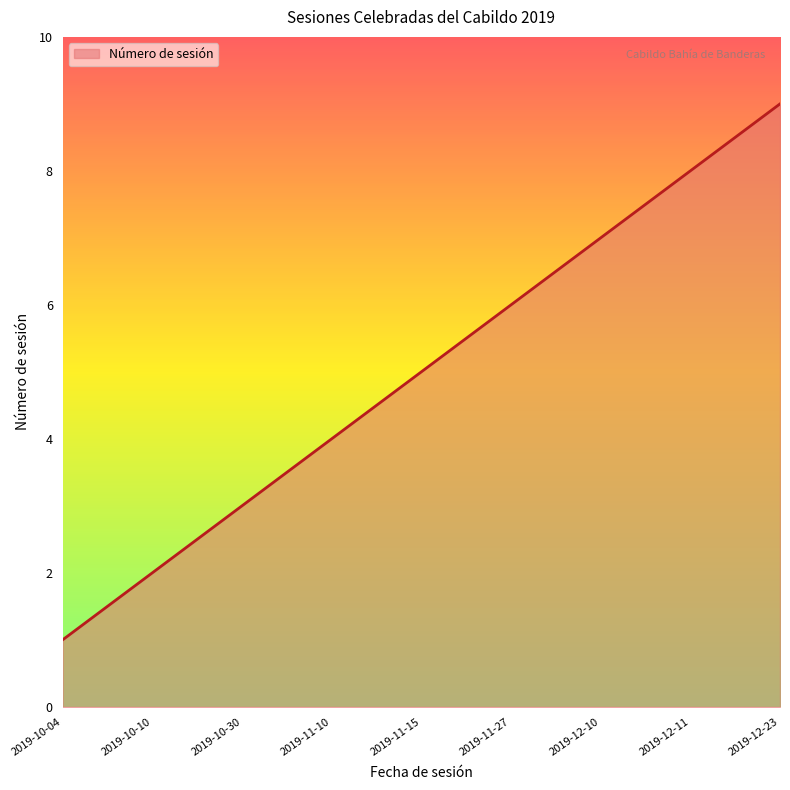

What position from the right is 2019-12-11?

2